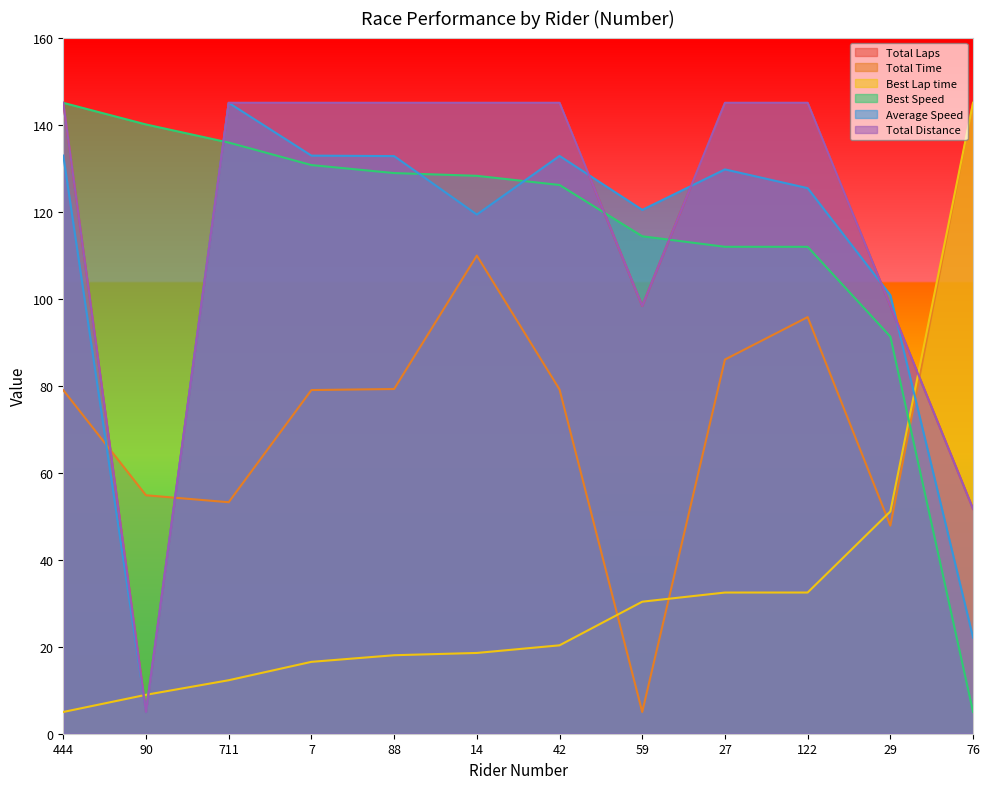

Rank the series by their maximum value, from lowest to highest.

Total Laps, Total Distance, Best Speed, Best Lap time, Average Speed, Total Time